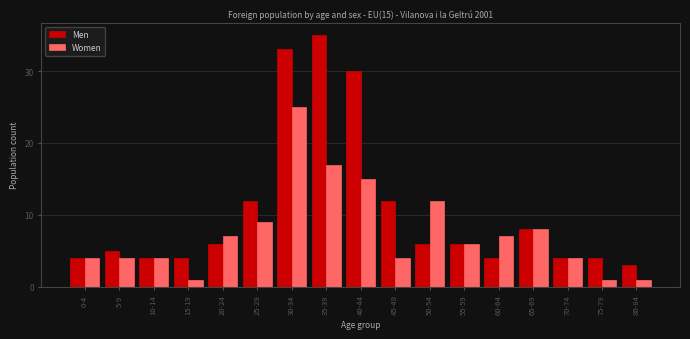

Is the value of Men at 70-74 greater than the value of Women at 60-64?

No